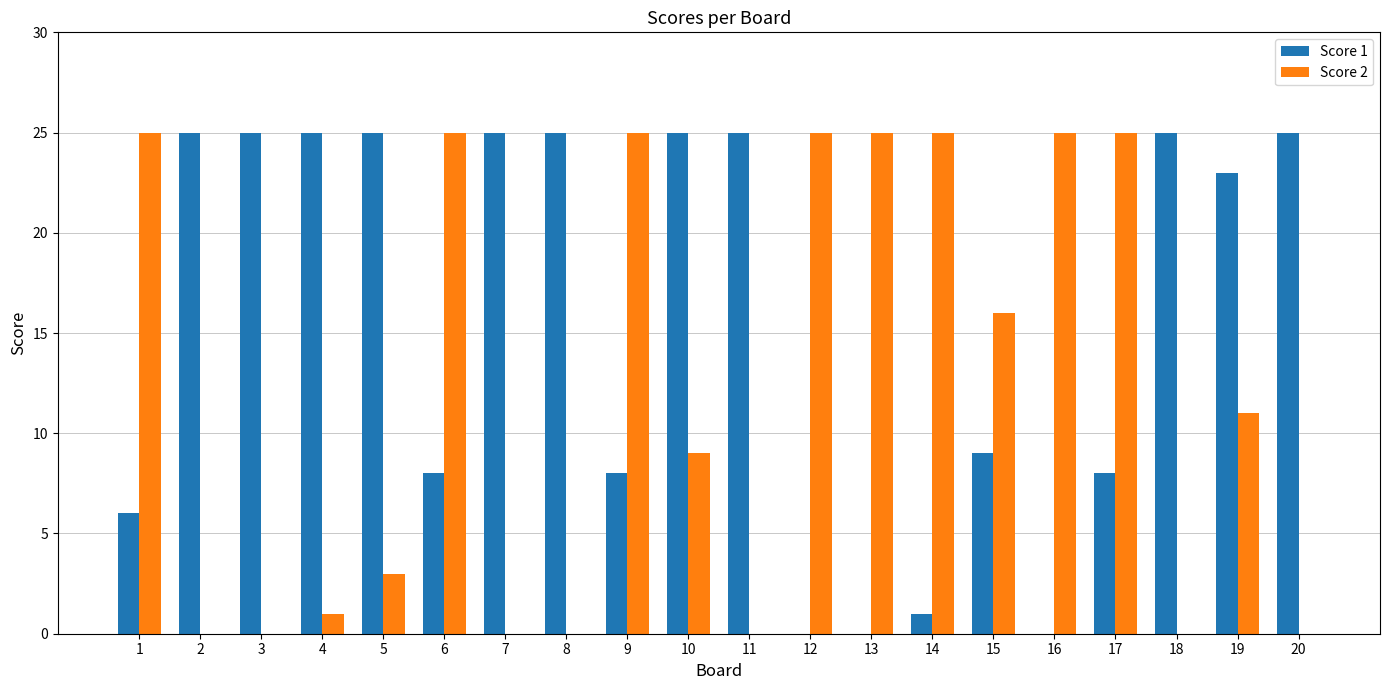

What is the spread (max minus min) of values at 11?

25